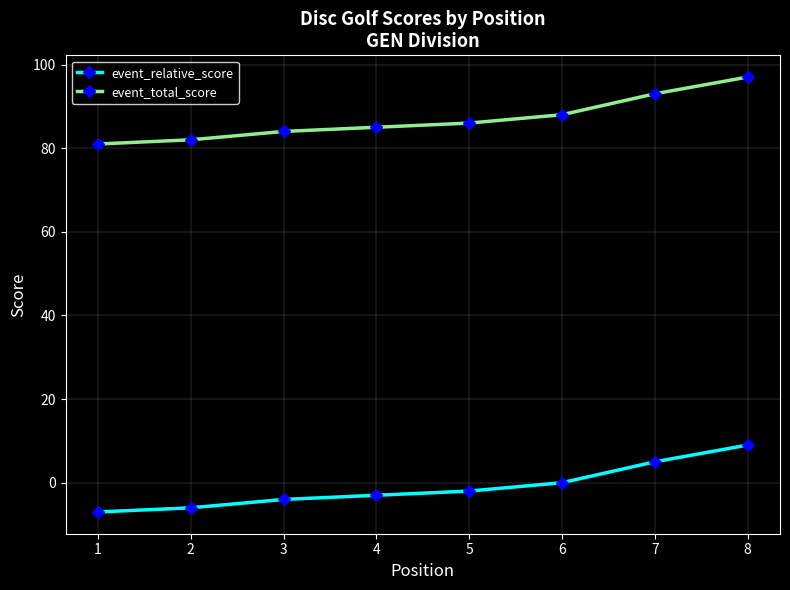

Reading left to right, what are all the values shown in this chart?

event_relative_score: 1=-7	2=-6	3=-4	4=-3	5=-2	6=0	7=5	8=9
event_total_score: 1=81	2=82	3=84	4=85	5=86	6=88	7=93	8=97